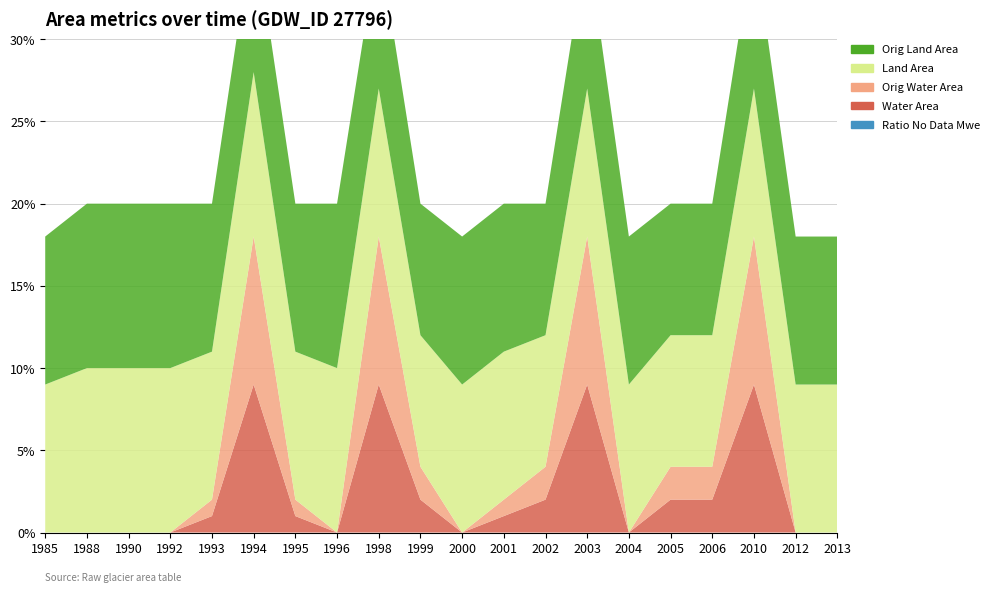

Reading left to right, what are all the values shown in this chart?

landArea: 1985=0.1	1988=0.1	1990=0.1	1992=0.1	1993=0.1	1994=0.1	1995=0.1	1996=0.1	1998=0.1	1999=0.1	2000=0.1	2001=0.1	2002=0.1	2003=0.1	2004=0.1	2005=0.1	2006=0.1	2010=0.1	2012=0.1	2013=0.1
origlandArea: 1985=0.1	1988=0.1	1990=0.1	1992=0.1	1993=0.1	1994=0.1	1995=0.1	1996=0.1	1998=0.1	1999=0.1	2000=0.1	2001=0.1	2002=0.1	2003=0.1	2004=0.1	2005=0.1	2006=0.1	2010=0.1	2012=0.1	2013=0.1
waterArea: 1985=0.0	1988=0.0	1990=0.0	1992=0.0	1993=0.0	1994=0.1	1995=0.0	1996=0.0	1998=0.1	1999=0.0	2000=0.0	2001=0.0	2002=0.0	2003=0.1	2004=0.0	2005=0.0	2006=0.0	2010=0.1	2012=0.0	2013=0.0
origWaterArea: 1985=0.0	1988=0.0	1990=0.0	1992=0.0	1993=0.0	1994=0.1	1995=0.0	1996=0.0	1998=0.1	1999=0.0	2000=0.0	2001=0.0	2002=0.0	2003=0.1	2004=0.0	2005=0.0	2006=0.0	2010=0.1	2012=0.0	2013=0.0
ratioNoDataMwe: 1985=0.0	1988=0.0	1990=0.0	1992=0.0	1993=0.0	1994=0.0	1995=0.0	1996=0.0	1998=0.0	1999=0.0	2000=0.0	2001=0.0	2002=0.0	2003=0.0	2004=0.0	2005=0.0	2006=0.0	2010=0.0	2012=0.0	2013=0.0